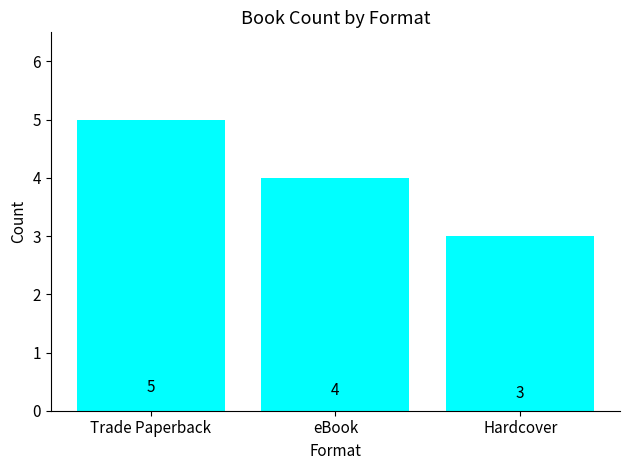

What is the difference between the maximum and minimum values?

2